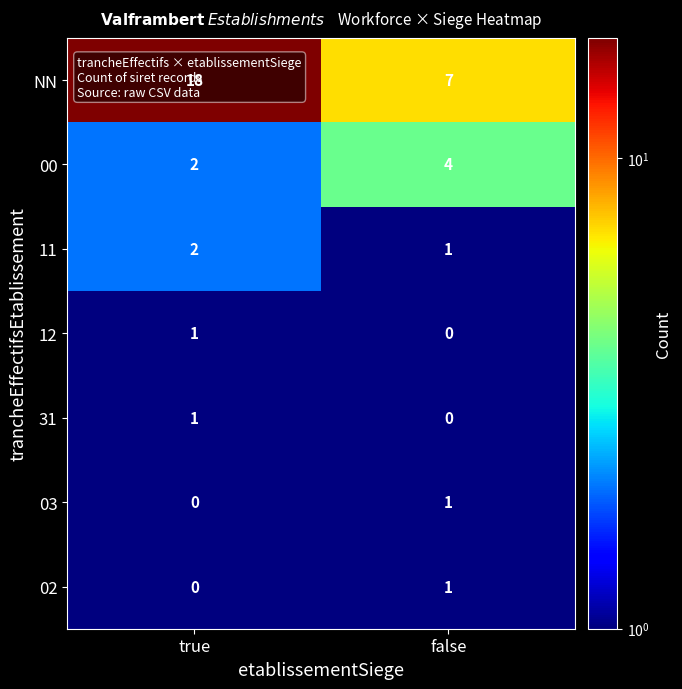

At which label is 11 closest to 1?

false